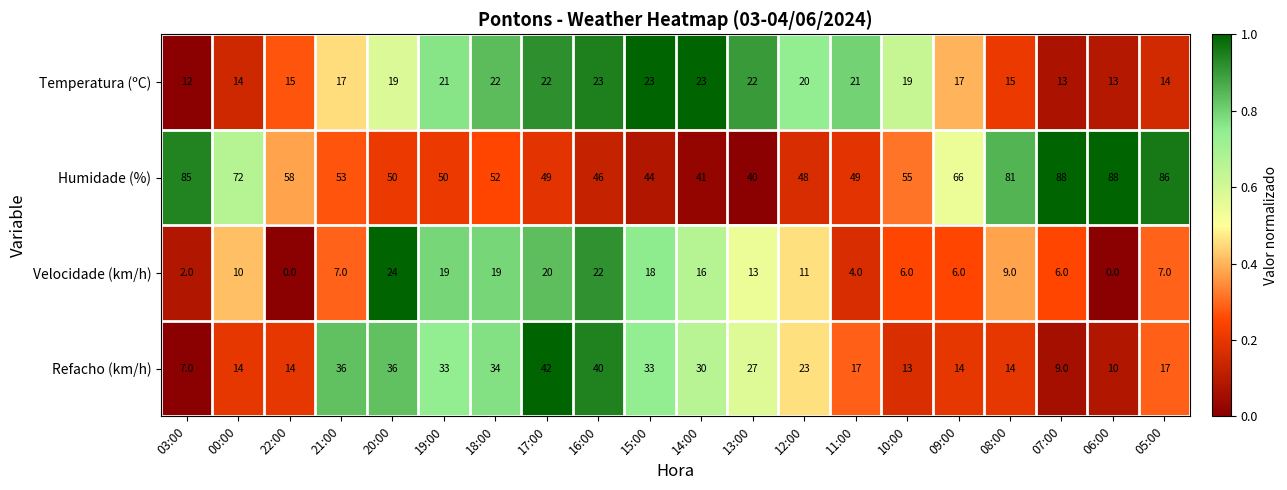

What is the sum of all Temperatura (ºC) values?

365